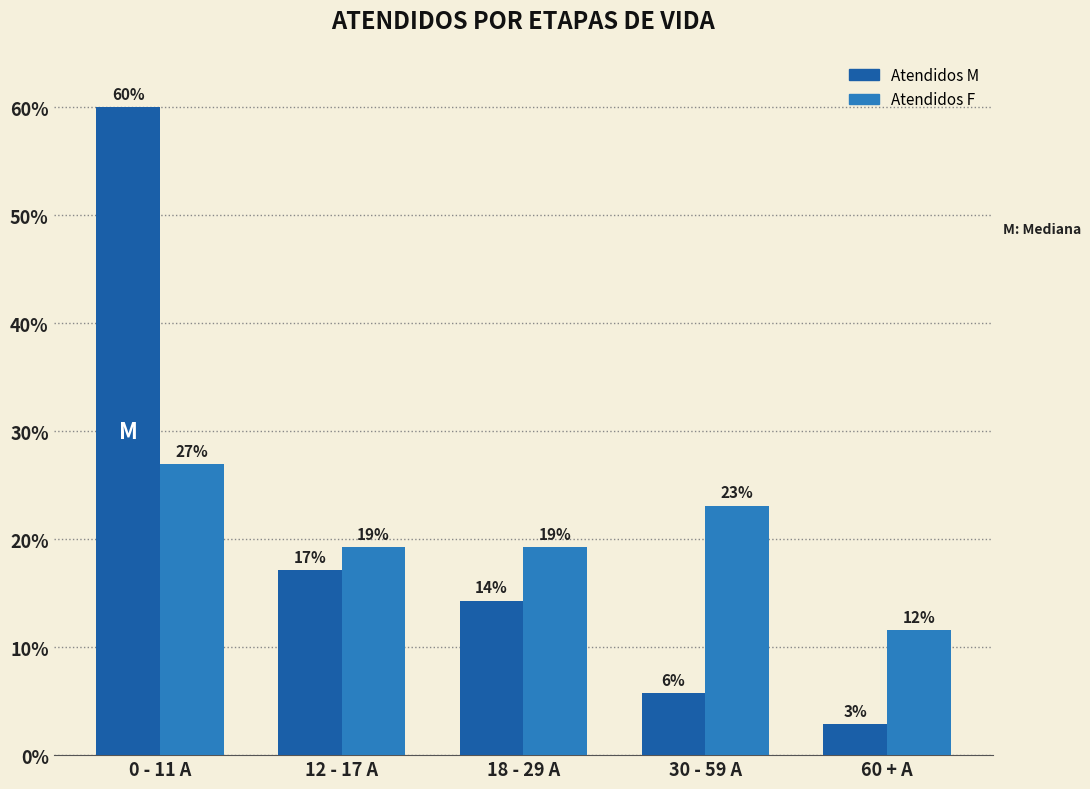

Does the chart contain any negative values?

No